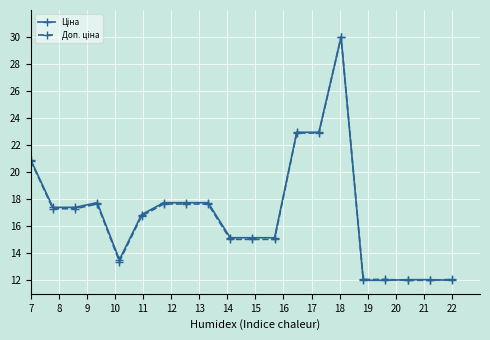

What is the minimum value shown in the chart?

12.0